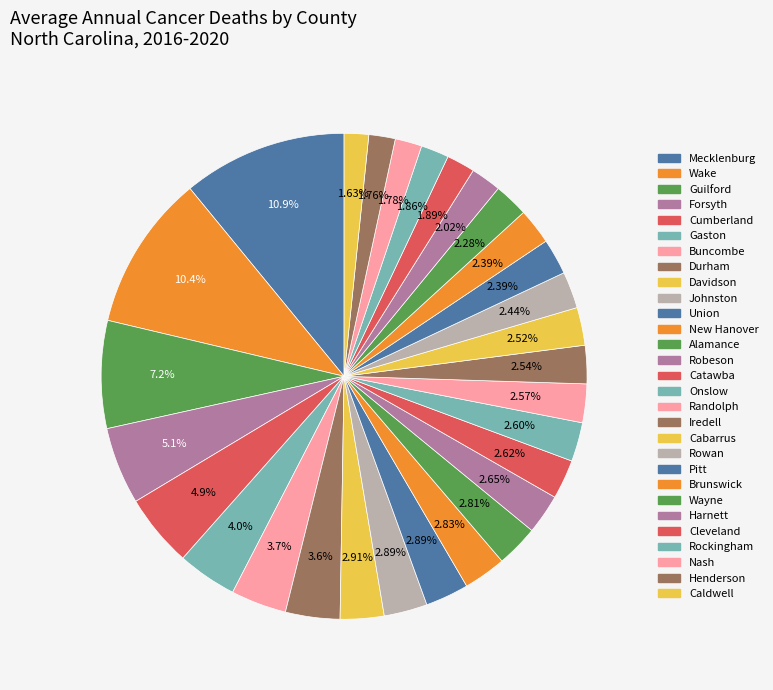

How many segments does this pie chart have?

29